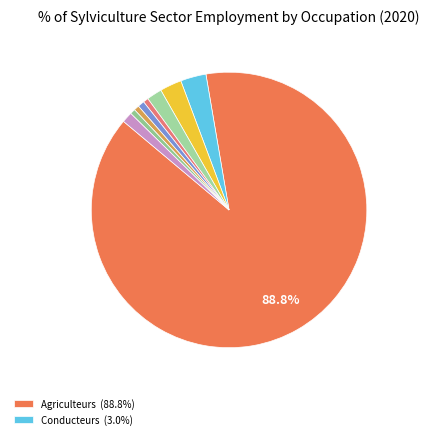

What is the largest slice in the pie chart?

Agriculteurs, éleveurs, sylviculteurs